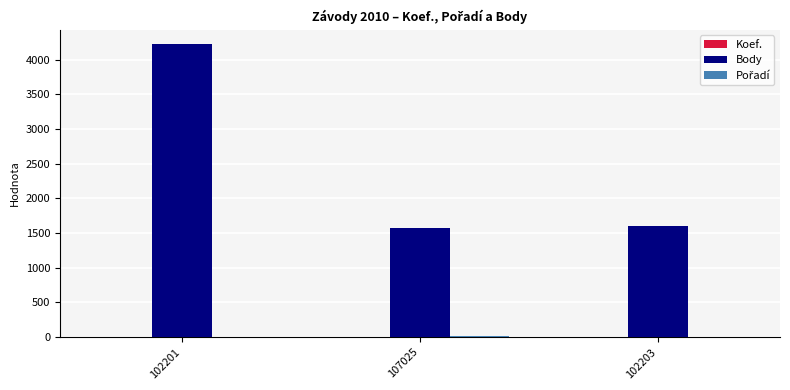

What is the sum of the Body values at 102201 and 107025?

5795